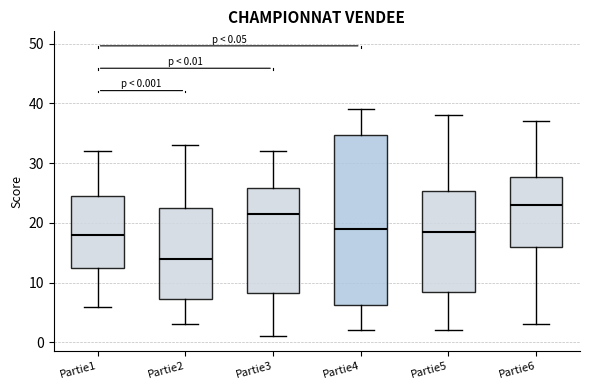

Comparing the boxes themselves (not the whiskers), which one is the tallest?

Partie4